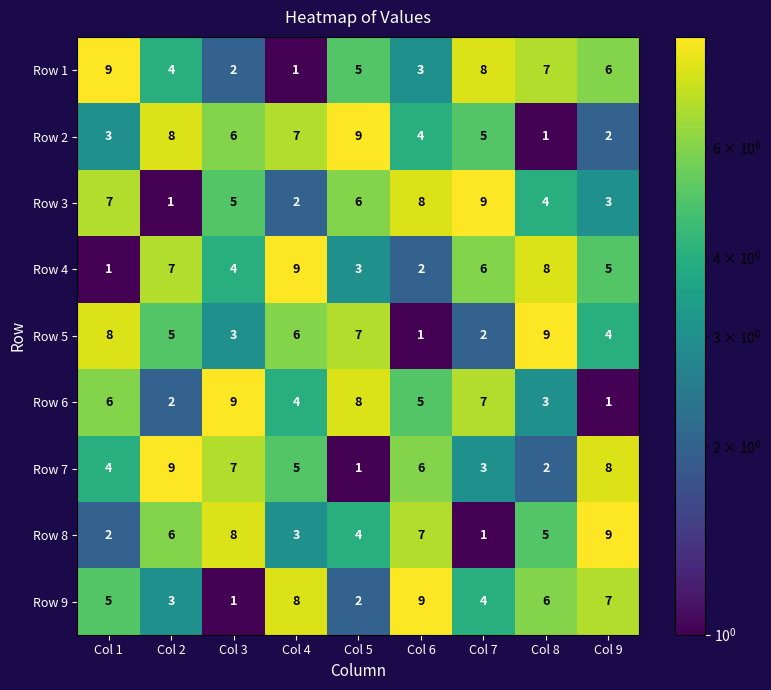

Count the Row 3 values in the range 3 to 7.

5